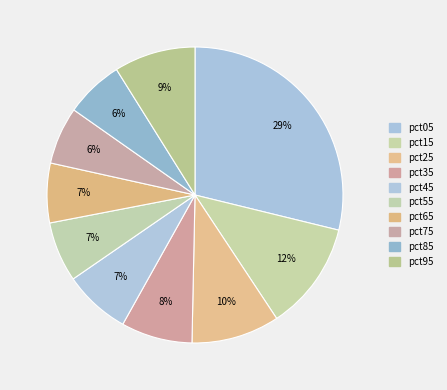

How many segments does this pie chart have?

10